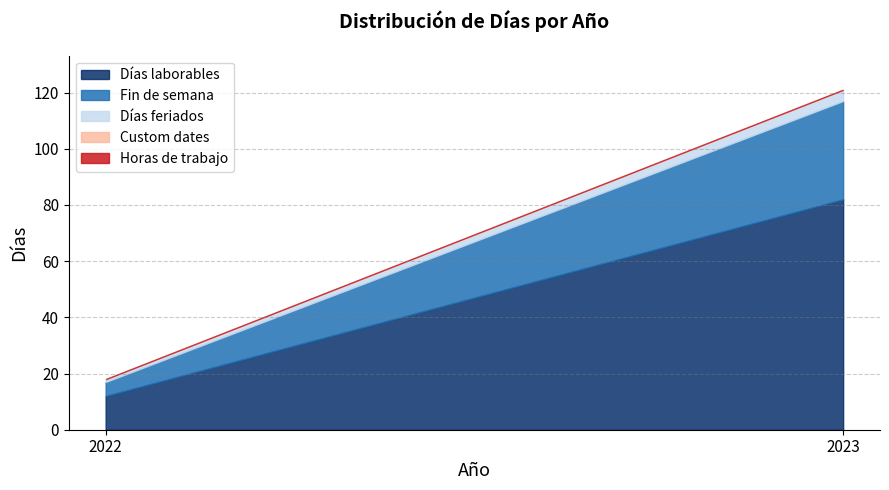

How many values in the Días laborables series are below 82?

1